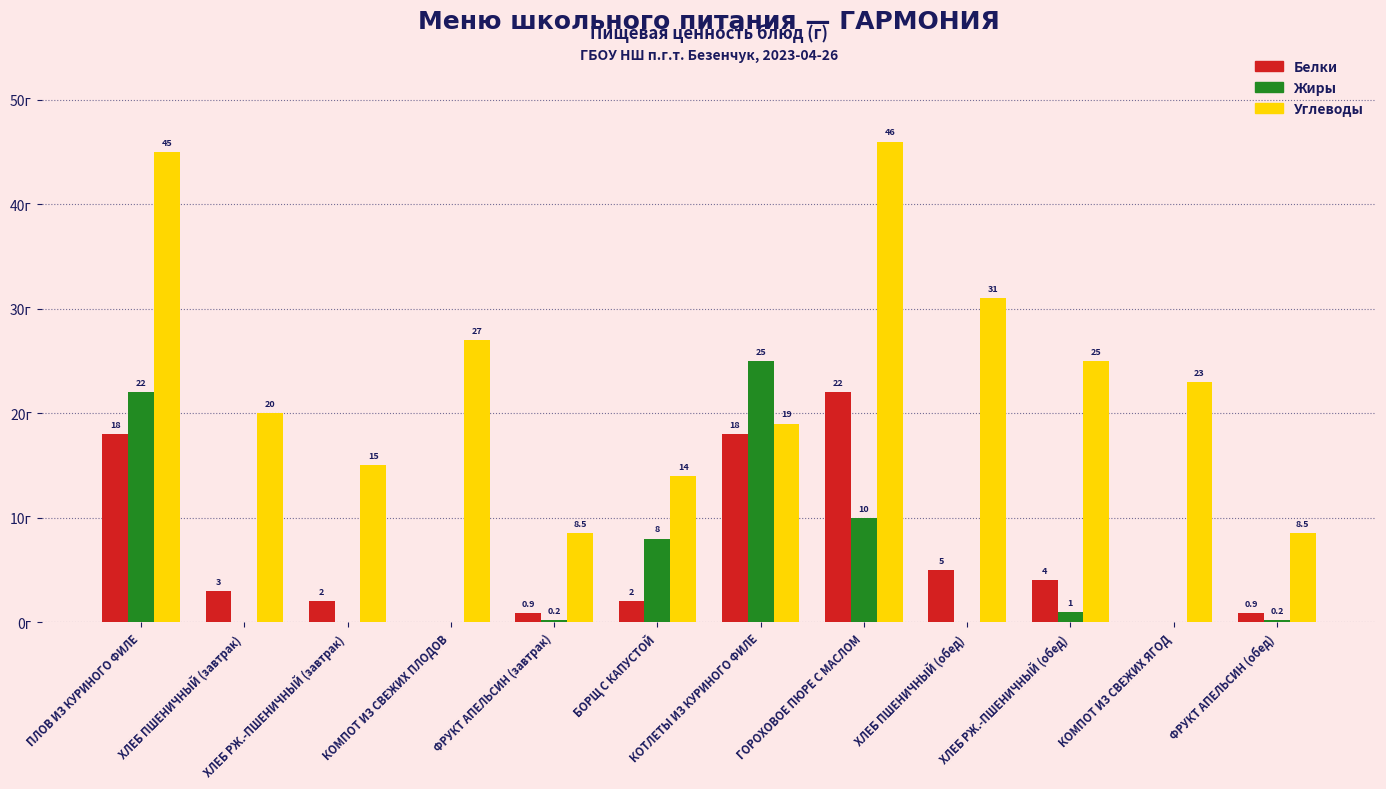

Which series changed the most between БОРЩ С КАПУСТОЙ and ГОРОХОВОЕ ПЮРЕ С МАСЛОМ?

Углеводы